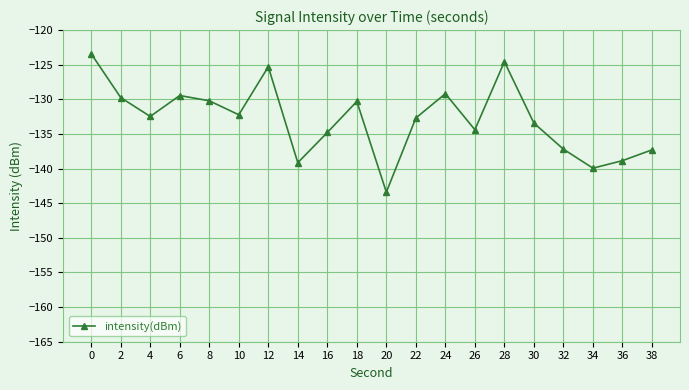

What is the sum of all values?

-2658.0